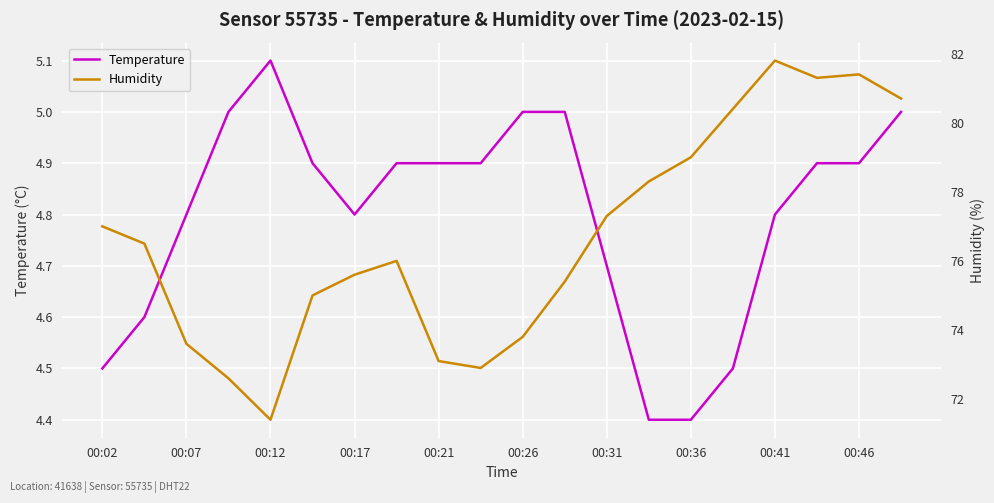

True or false: Humidity has more than 0 interior local peaks.

True